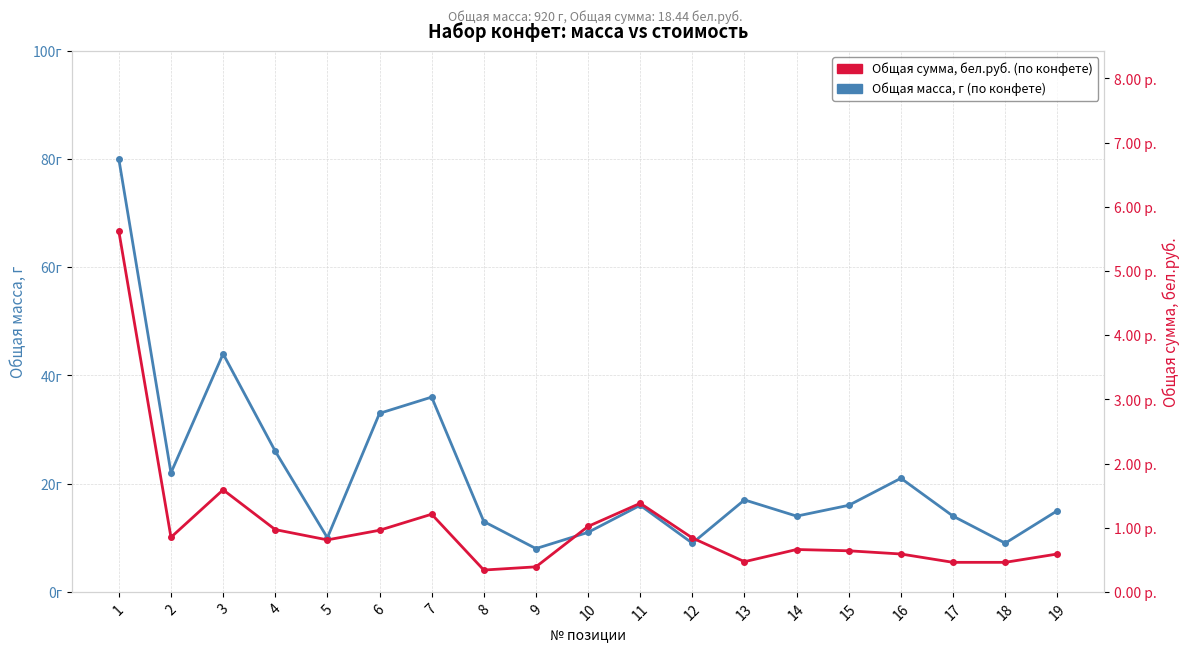

List the series in order of their peak value, highest first.

Общая масса, г, Общая сумма, бел.руб.